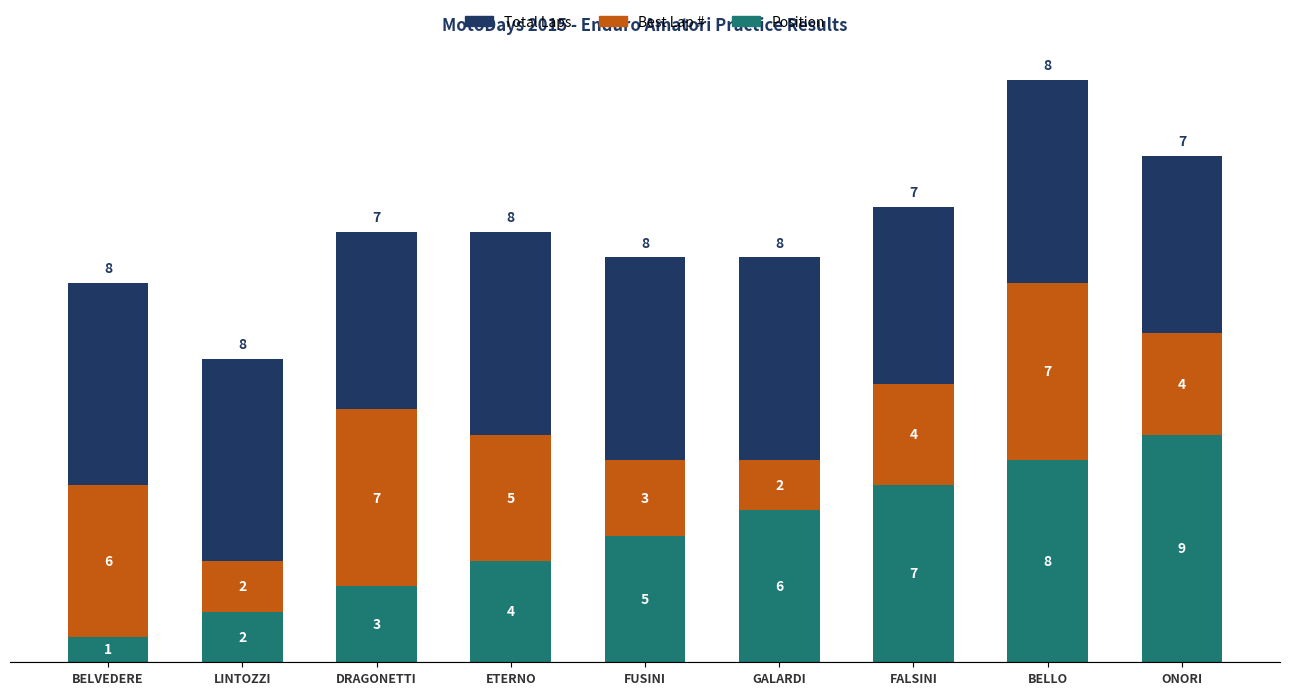

Which category has the lowest value in the Position series?

BELVEDERE